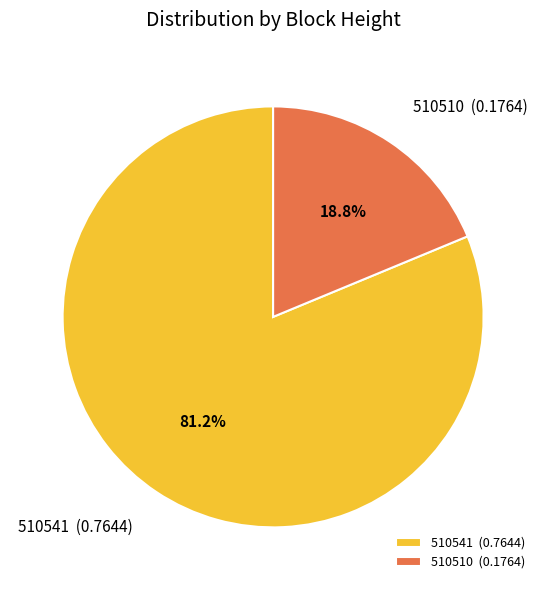

Rank the categories by value from lowest to highest.

510510, 510541